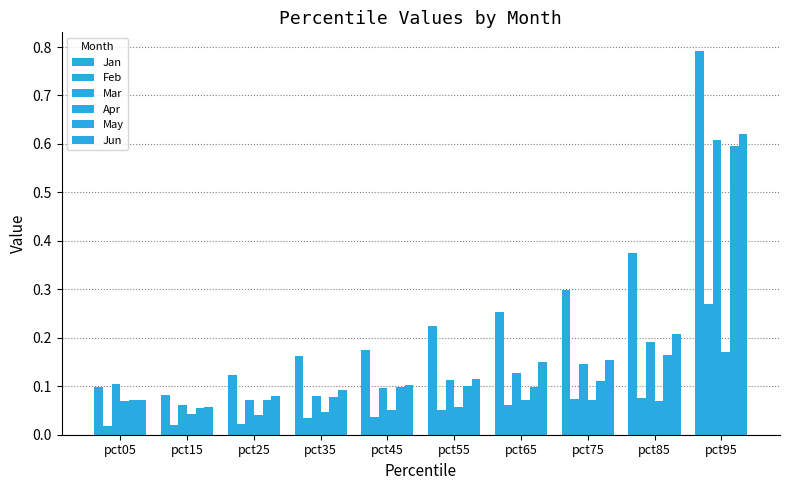

At which label does Feb reach its peak?

pct95